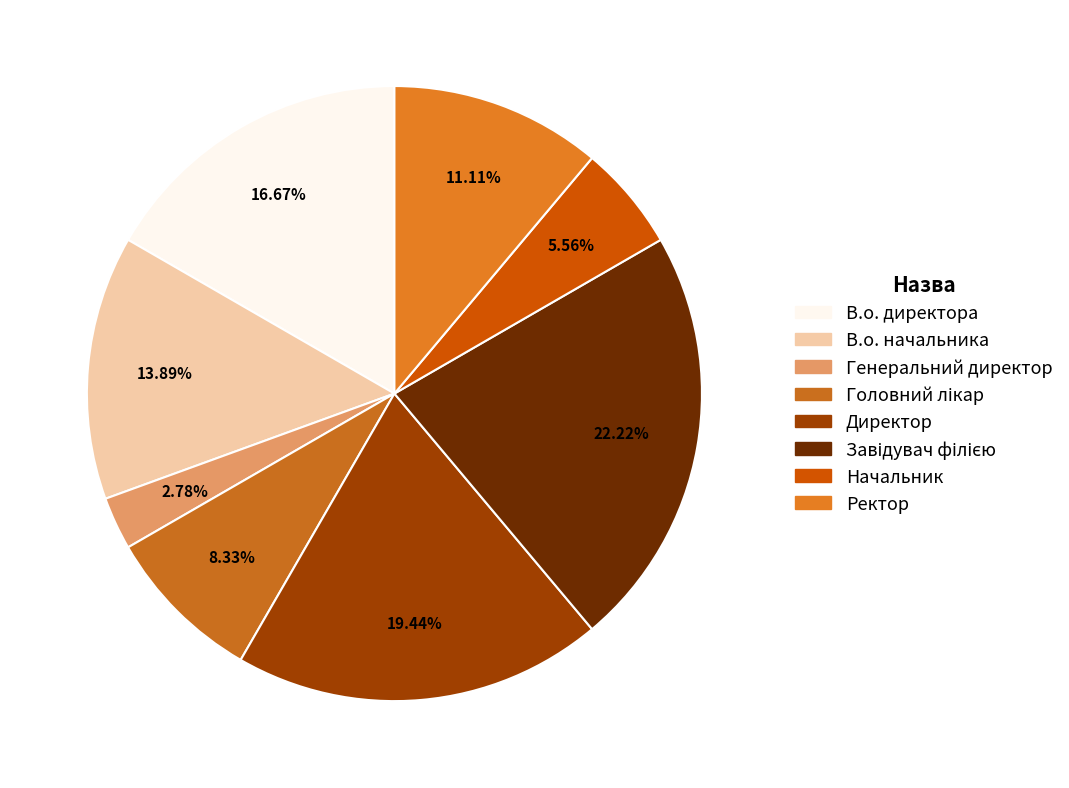

Does any single category account for the majority?

No